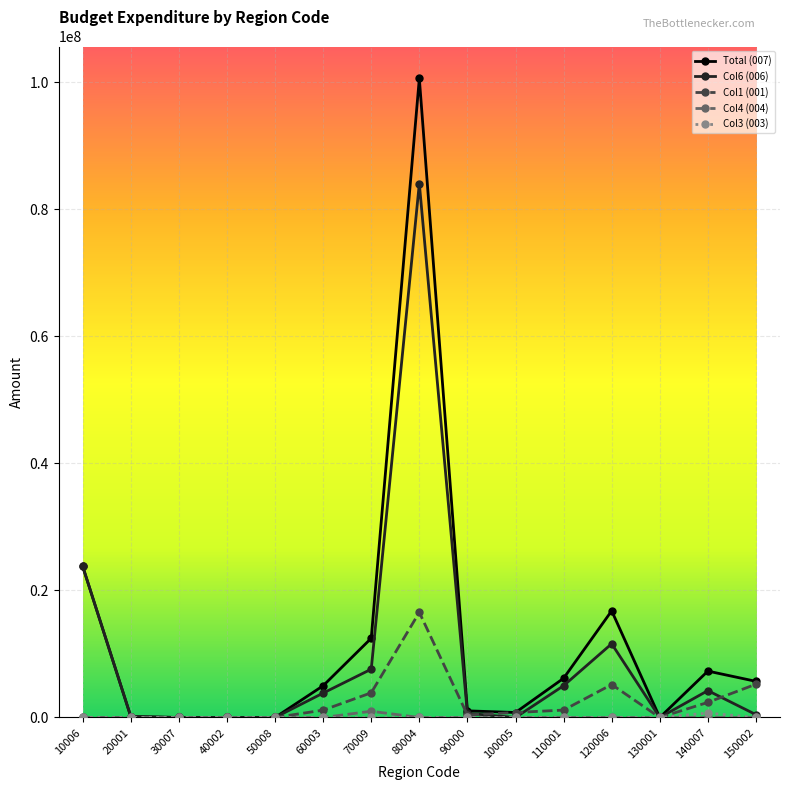

True or false: Col1 (001) has a value of 8532743 at 40002.

False